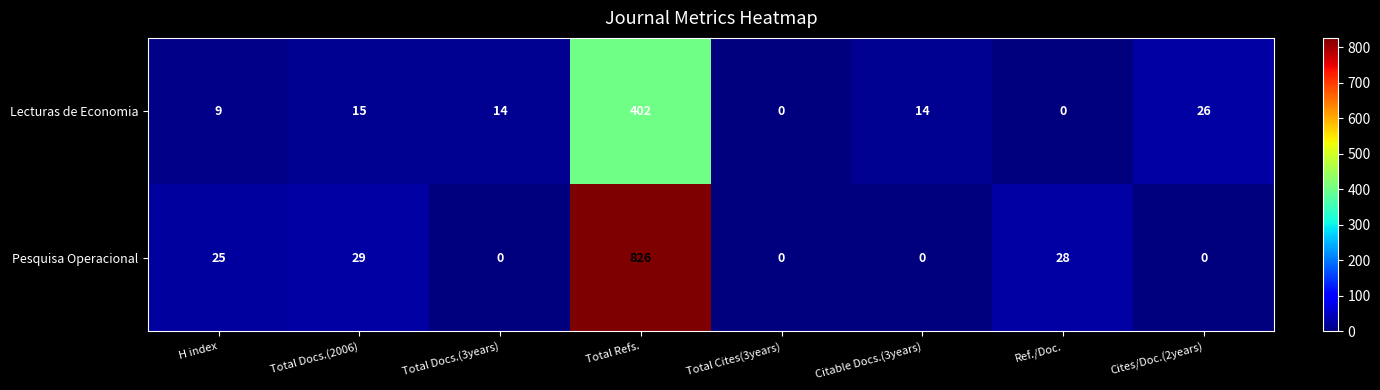

Is it true that Pesquisa Operacional equals -441 at Total Cites(3years)?

False